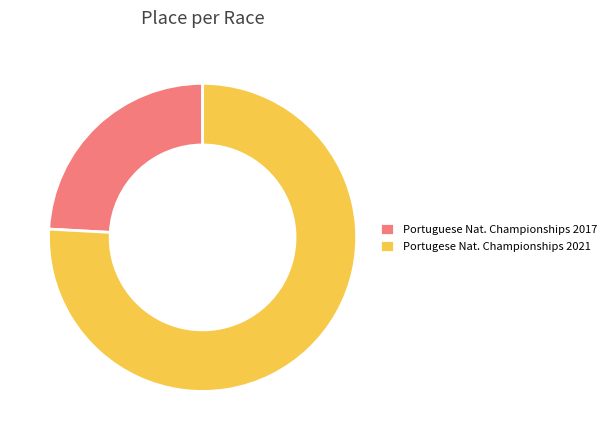

Rank the categories by value from highest to lowest.

Portugese Nat. Championships 2021, Portuguese Nat. Championships 2017